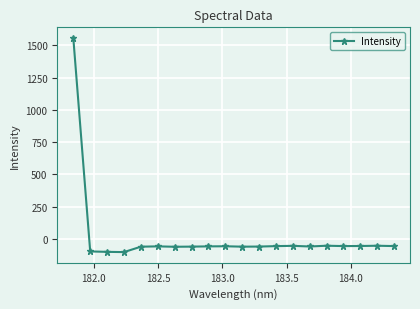

What is the value of the 1st point from the left?

1556.6